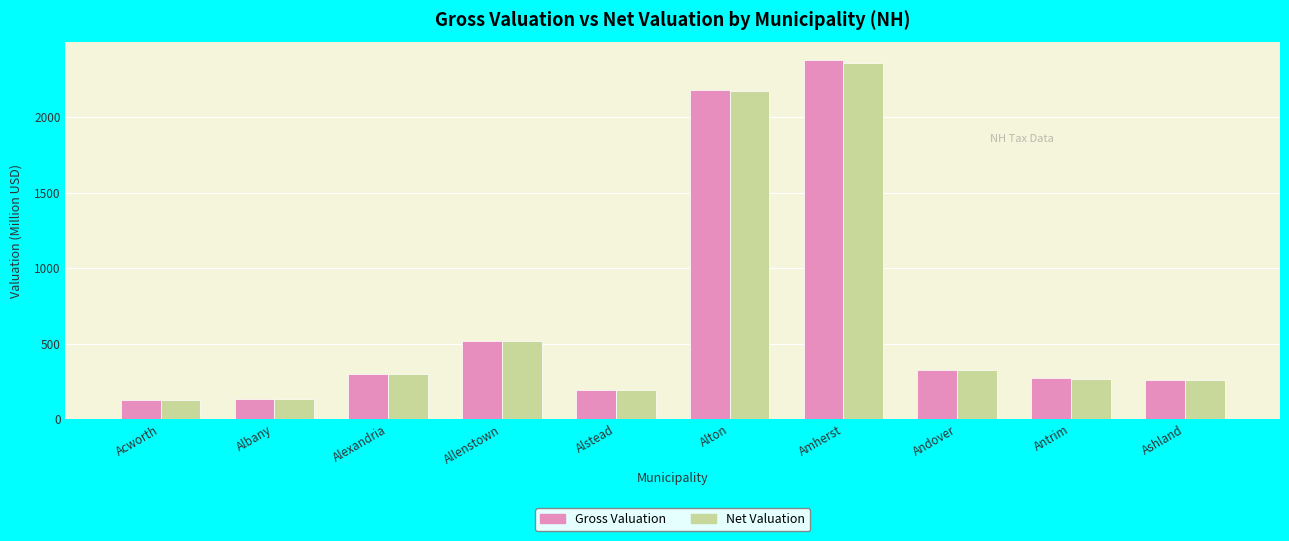

Is it true that Gross Valuation equals 324.1 at Andover?

True